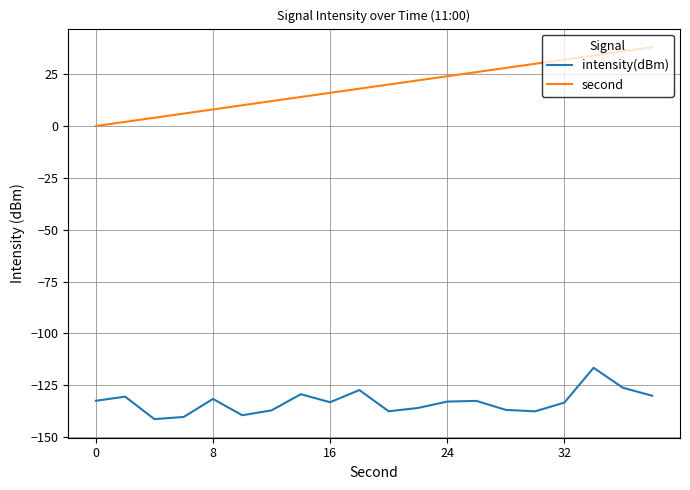

What is the lowest value of the intensity(dBm) series?

-141.3